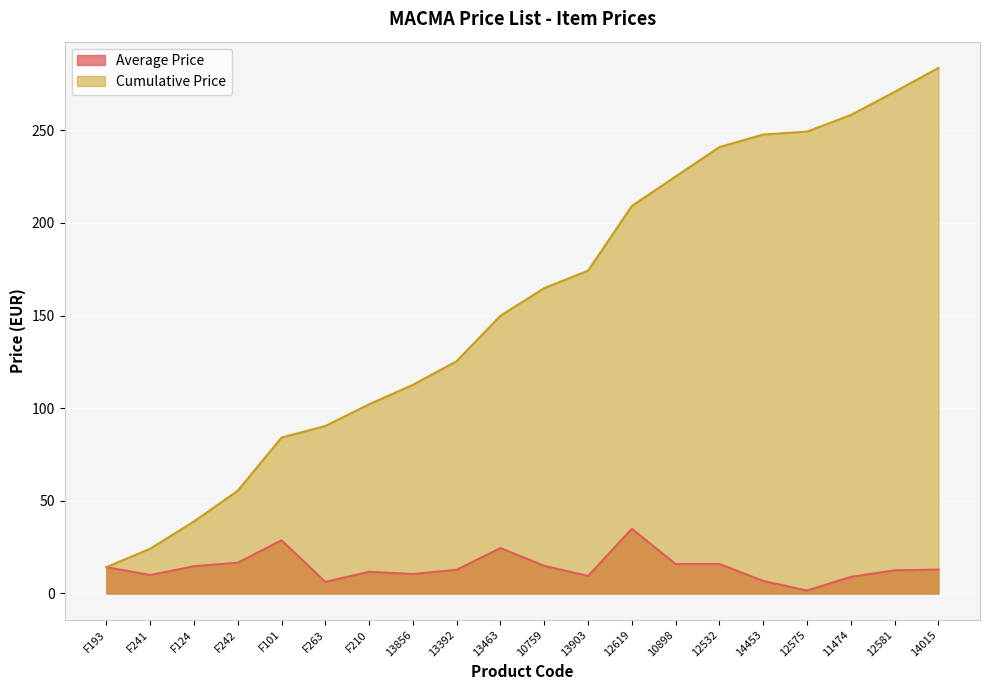

What are all the series names shown in the legend?

Average Price, Cumulative Price